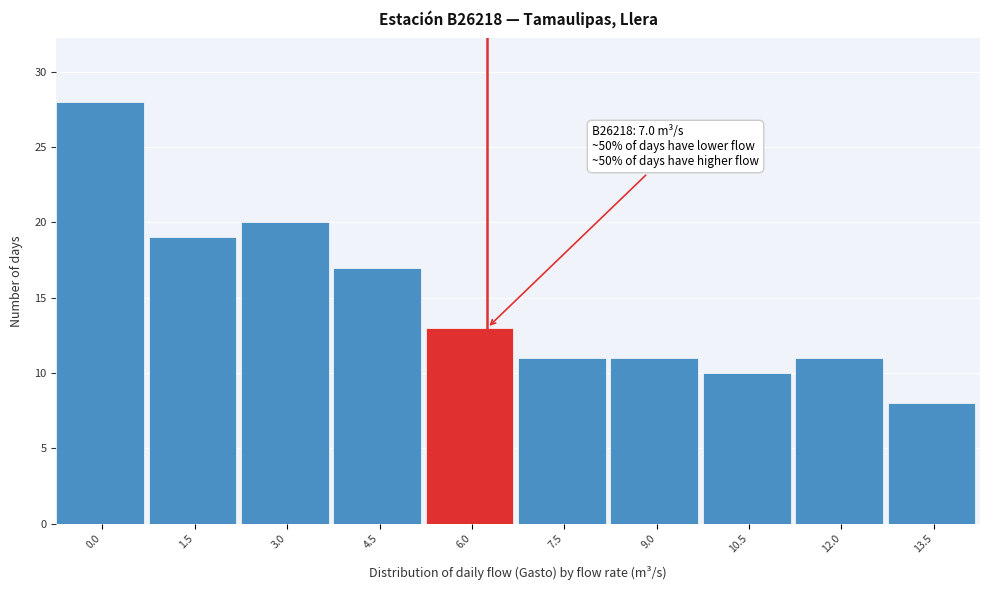

Reading left to right, extract all data points from this chart.

28	19	20	17	13	11	11	10	11	8